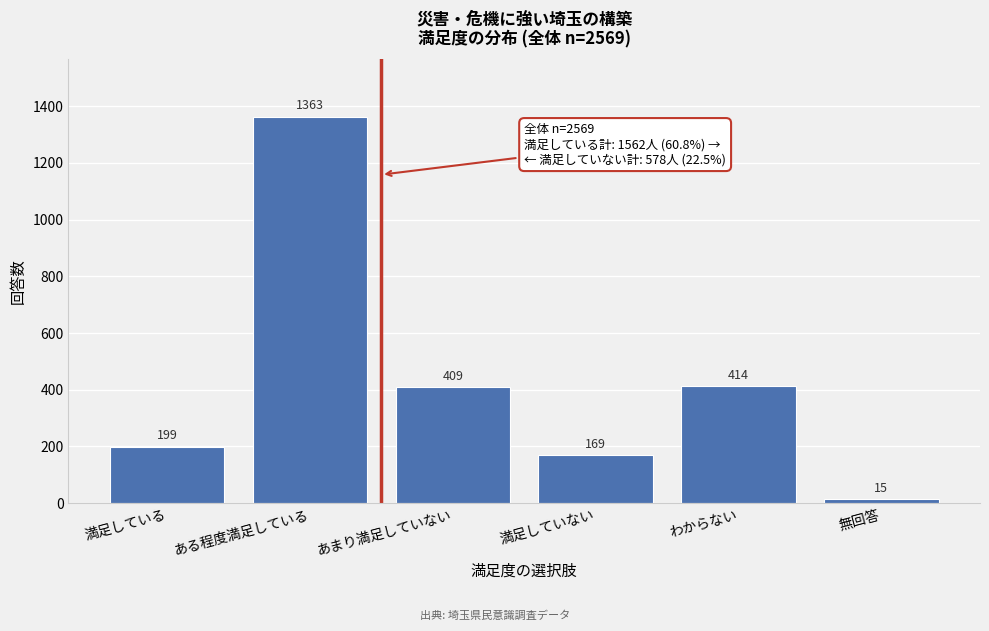

Reading right to left, transcribe all the data shown in this chart.

15	414	169	409	1363	199